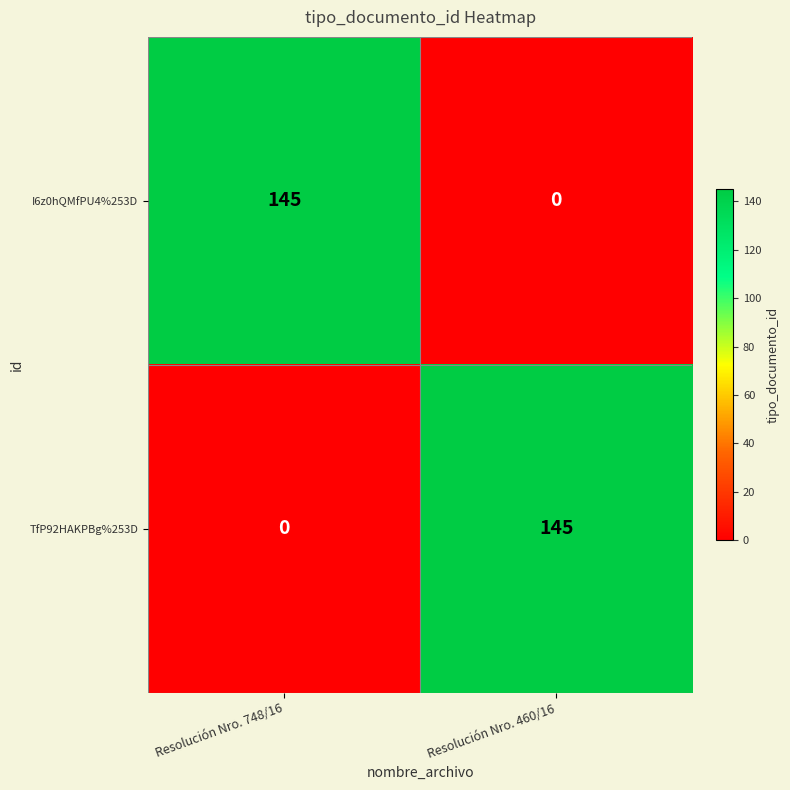

At Resolución Nro. 460/16, list the series in order from largest to smallest.

TfP92HAKPBg%253D, I6z0hQMfPU4%253D